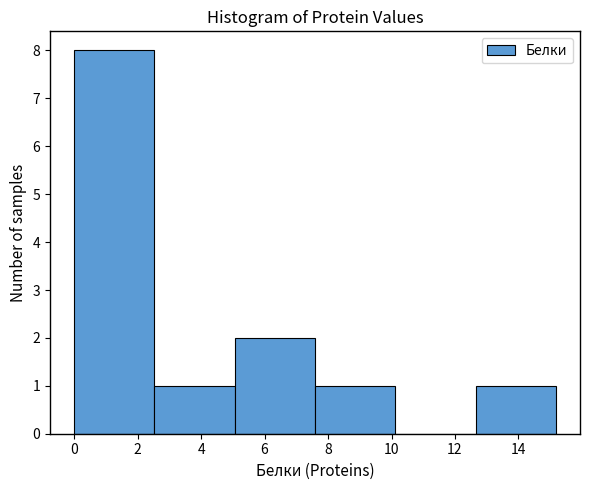

Reading left to right, transcribe this chart: for each bar, give the range it covers on the x-axis and its height. Neither the bar edges nor the heights are printed on the chart, so give them approximately, as read against the axes.

0.0 to 2.6: 8
2.6 to 5.0: 1
5.0 to 7.6: 2
7.6 to 10.2: 1
10.2 to 12.6: 0
12.6 to 15.2: 1